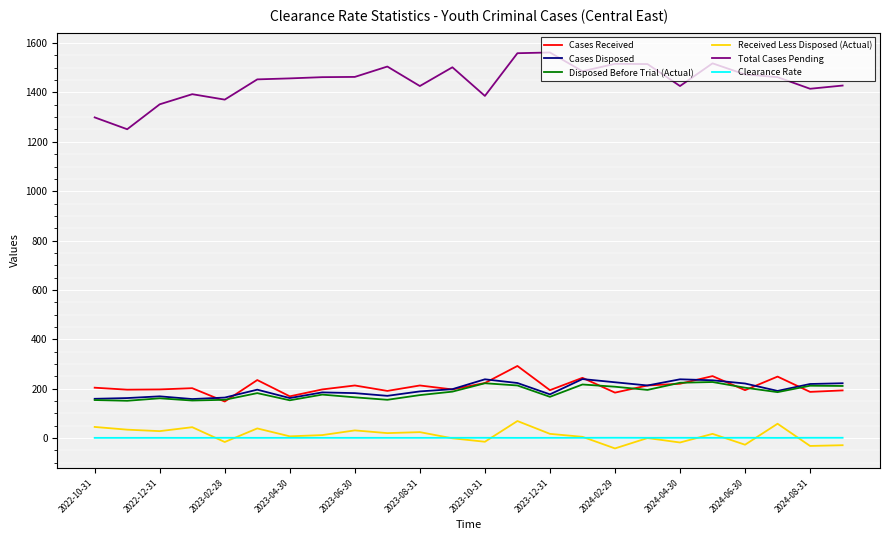

True or false: Received Less Disposed (Actual) and Cases Disposed intersect in this chart.

False